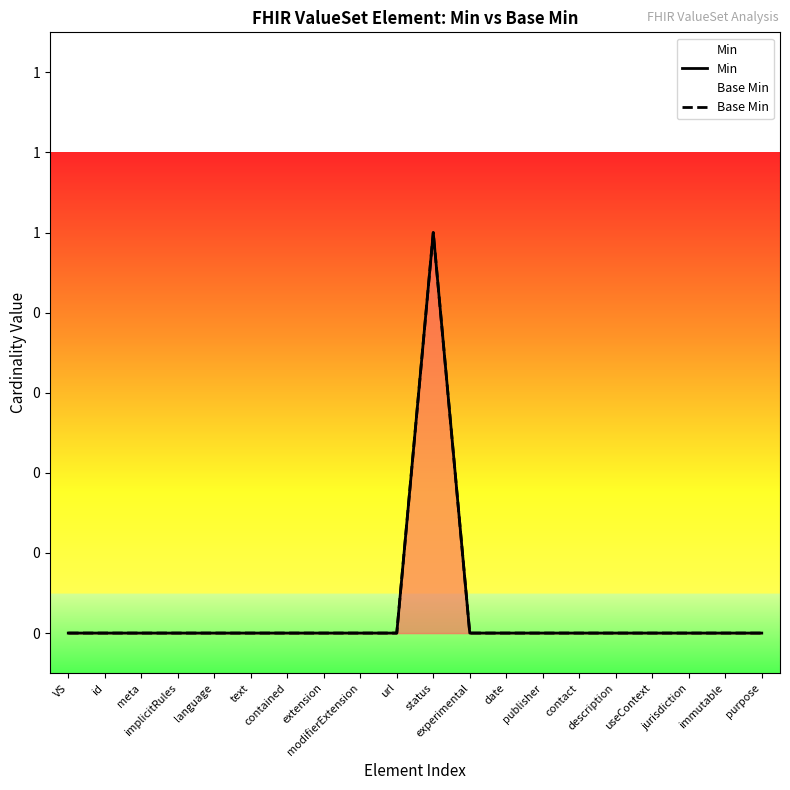

What is the sum of all Base Min values?

1